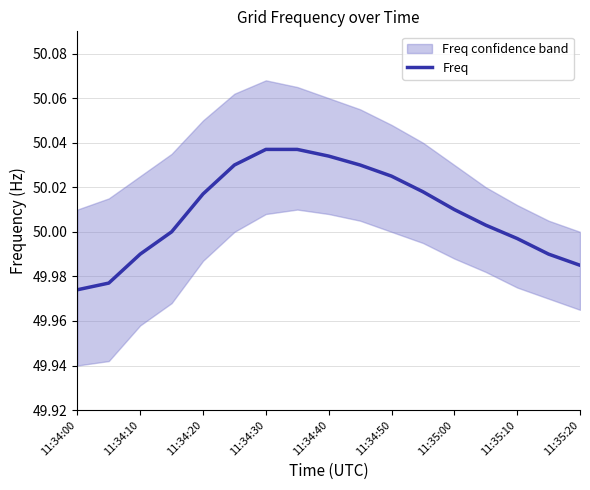

What is the greatest value displayed?

50.0